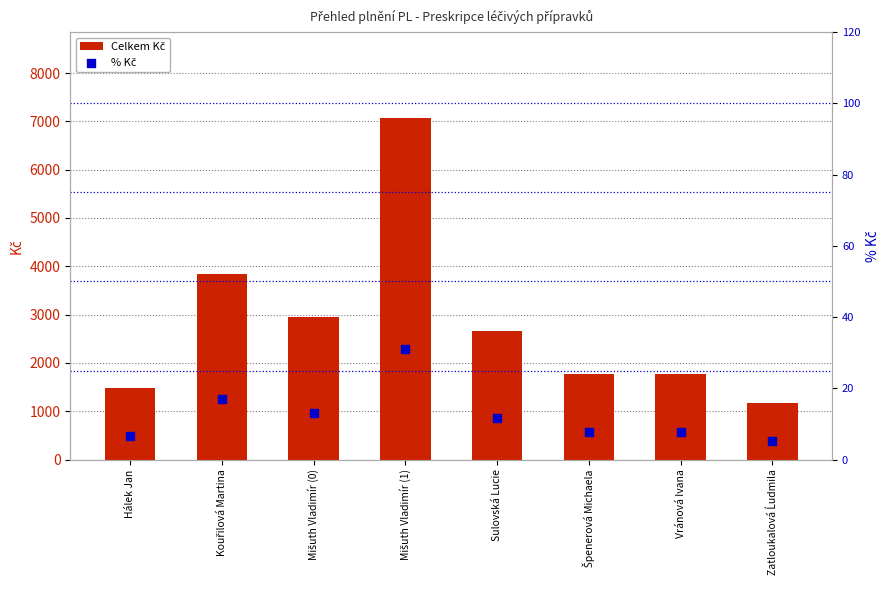

Which series has the widest spread of Y values?

Celkem Kč